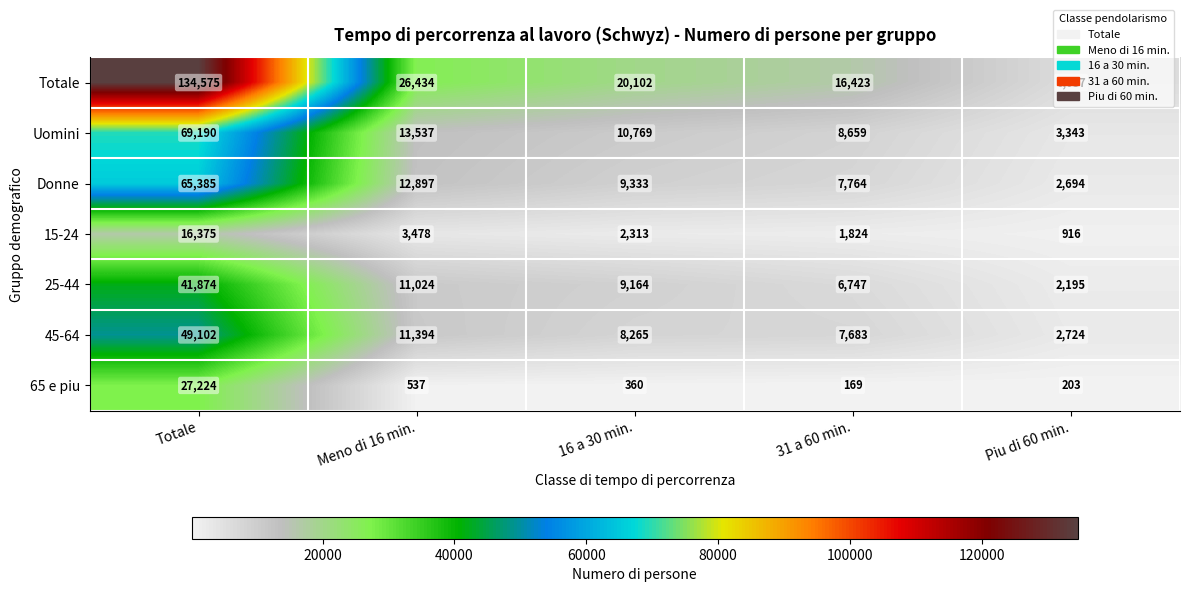

Which category has the highest value across all series?

Totale